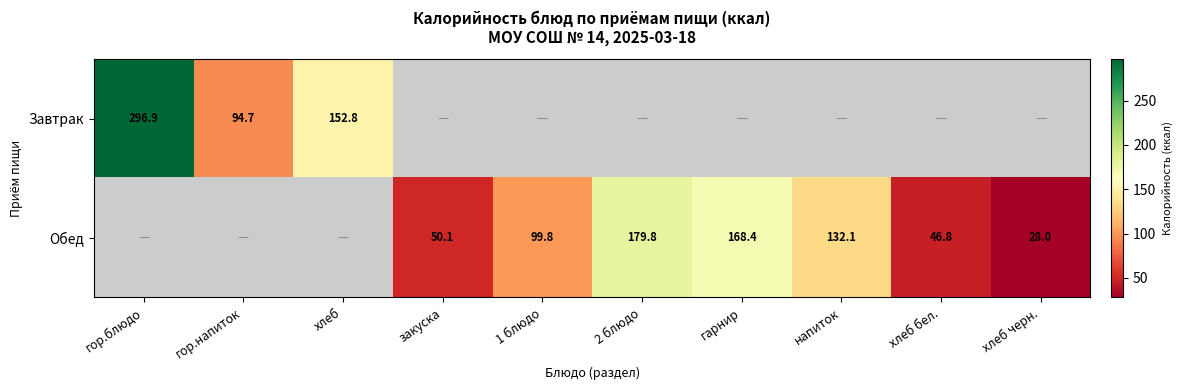

Which label corresponds to the smallest value in the chart?

хлеб черн.